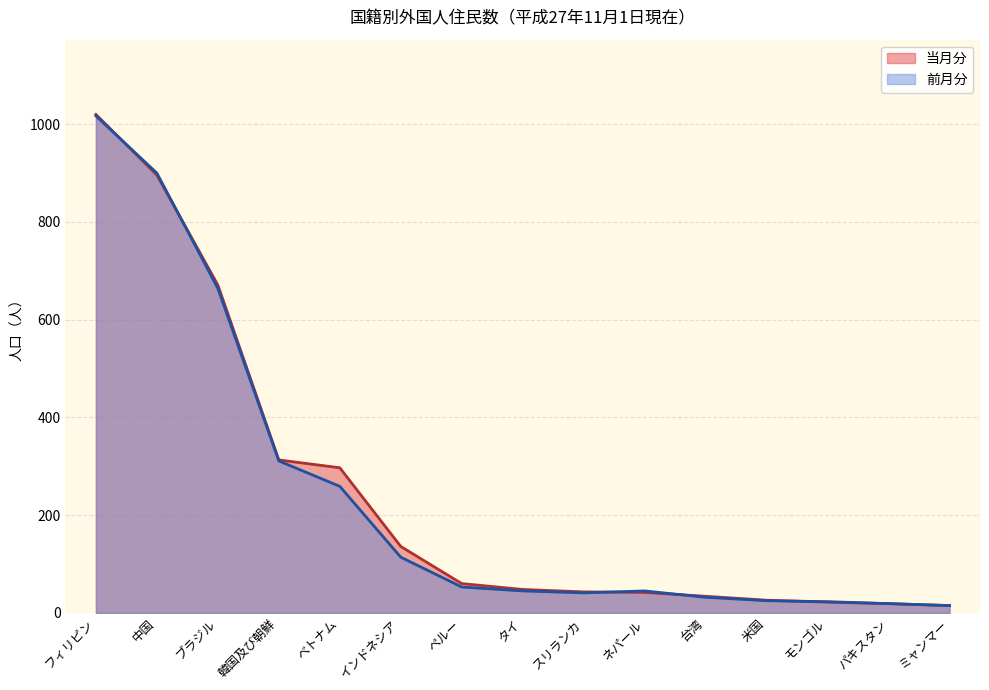

How many distinct data groups are displayed?

2